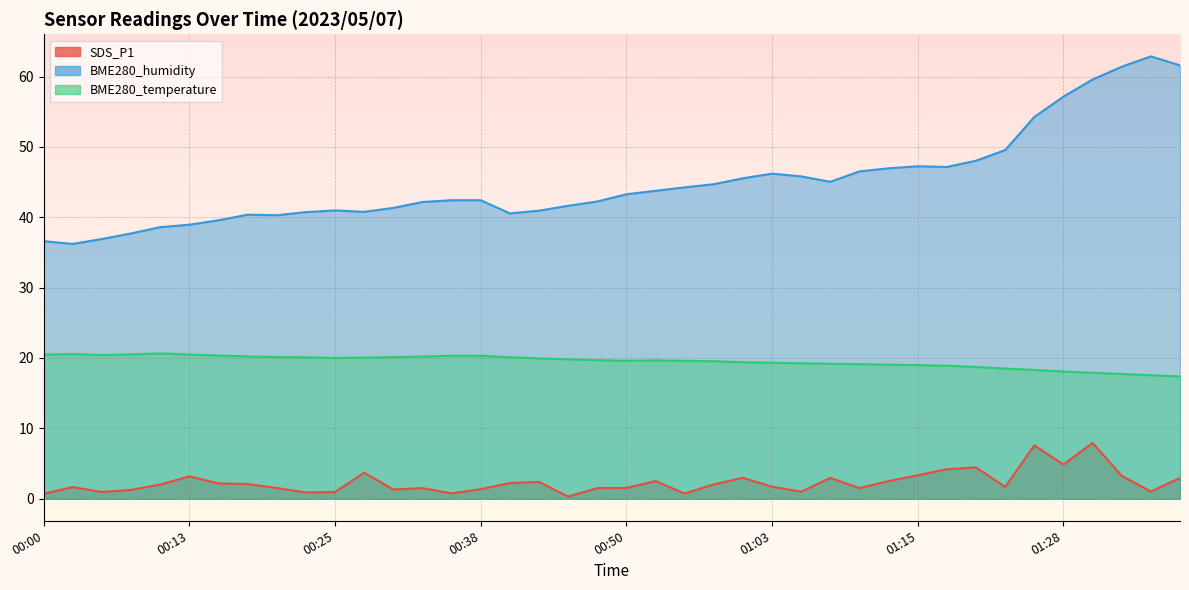

Reading right to left, transcribe all the data shown in this chart.

SDS_P1: 01:38=3.0	01:35=1.0	01:33=3.2	01:30=7.9	01:28=4.8	01:25=7.6	01:23=1.7	01:20=4.5	01:18=4.2	01:15=3.3	01:13=2.5	01:10=1.5	01:08=3.0	01:05=1.0	01:03=1.7	01:00=3.0	00:58=2.0	00:55=0.7	00:53=2.5	00:50=1.5	00:48=1.5	00:45=0.3	00:43=2.4	00:40=2.2	00:38=1.4	00:35=0.8	00:33=1.5	00:30=1.3	00:28=3.7	00:25=0.9	00:23=0.9	00:20=1.5	00:18=2.1	00:15=2.2	00:13=3.2	00:10=2.0	00:08=1.2	00:05=0.9	00:03=1.6	00:00=0.7
BME280_humidity: 01:38=61.6	01:35=62.9	01:33=61.4	01:30=59.6	01:28=57.2	01:25=54.3	01:23=49.6	01:20=48.0	01:18=47.2	01:15=47.3	01:13=47.0	01:10=46.5	01:08=45.0	01:05=45.8	01:03=46.2	01:00=45.5	00:58=44.7	00:55=44.3	00:53=43.8	00:50=43.3	00:48=42.2	00:45=41.6	00:43=40.9	00:40=40.6	00:38=42.4	00:35=42.4	00:33=42.2	00:30=41.3	00:28=40.8	00:25=41.0	00:23=40.7	00:20=40.3	00:18=40.4	00:15=39.6	00:13=39.0	00:10=38.6	00:08=37.7	00:05=36.9	00:03=36.2	00:00=36.6
BME280_temperature: 01:38=17.4	01:35=17.5	01:33=17.7	01:30=17.9	01:28=18.1	01:25=18.3	01:23=18.5	01:20=18.7	01:18=18.9	01:15=19.0	01:13=19.1	01:10=19.1	01:08=19.2	01:05=19.2	01:03=19.3	01:00=19.4	00:58=19.5	00:55=19.6	00:53=19.7	00:50=19.6	00:48=19.7	00:45=19.8	00:43=19.9	00:40=20.1	00:38=20.3	00:35=20.3	00:33=20.2	00:30=20.1	00:28=20.1	00:25=20.0	00:23=20.1	00:20=20.1	00:18=20.2	00:15=20.4	00:13=20.5	00:10=20.6	00:08=20.5	00:05=20.4	00:03=20.6	00:00=20.5